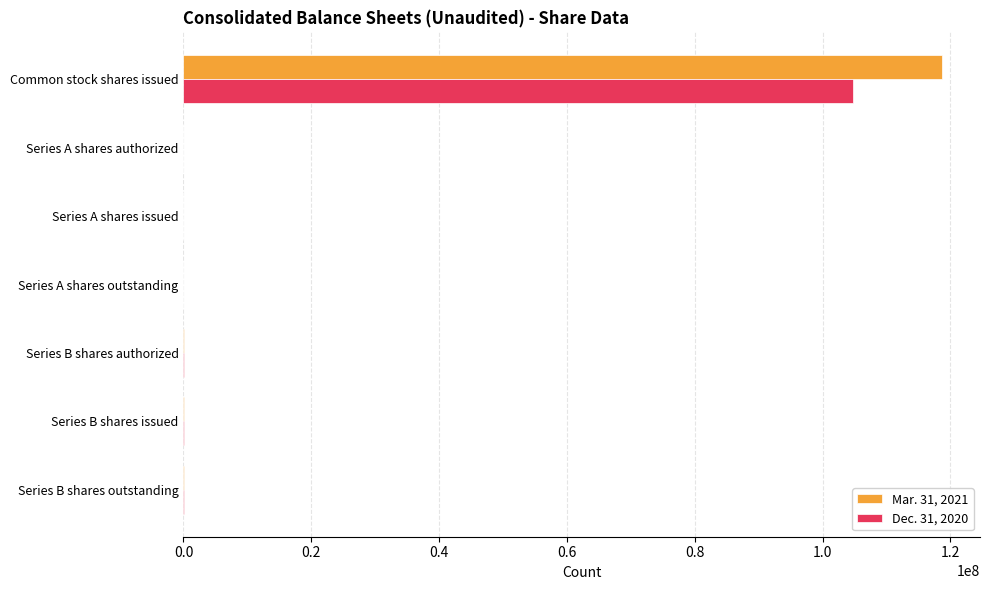

The Dec. 31, 2020 series shows 147818206 at Common stock shares issued. True or false?

False